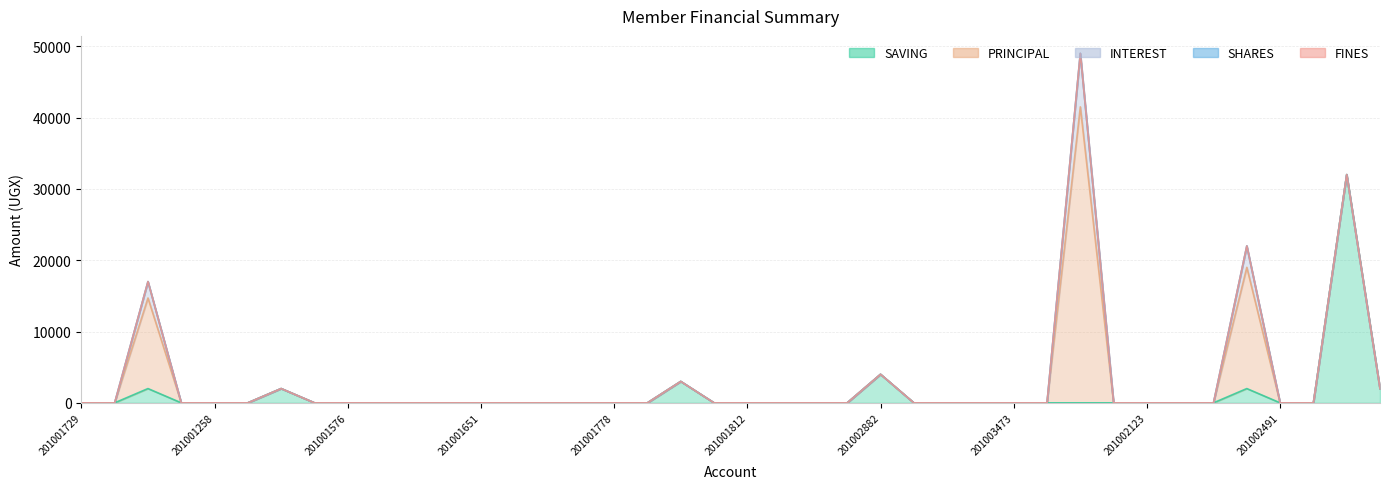

How many data points does each series have?

40